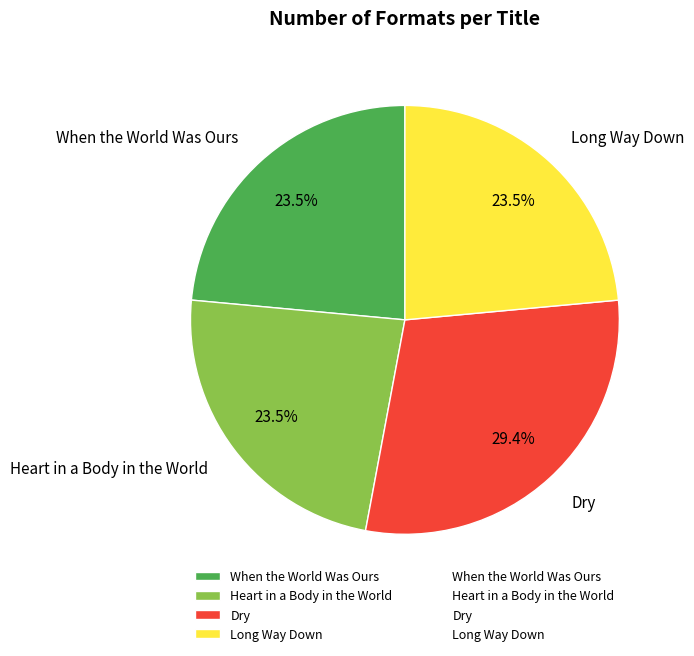

Is there any slice that represents more than half of the pie?

No